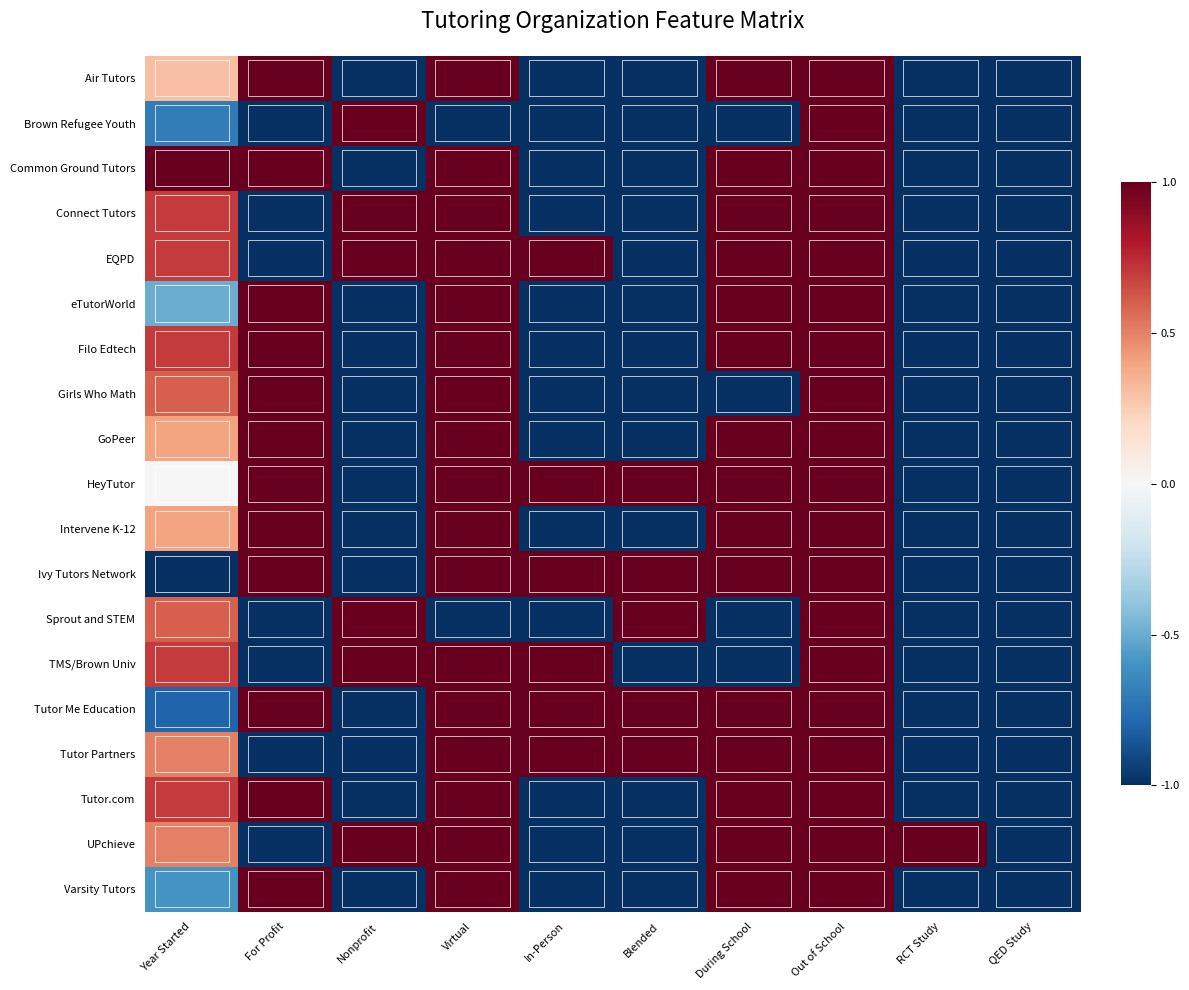

At which category is the sum across all series the highest?

Out of School